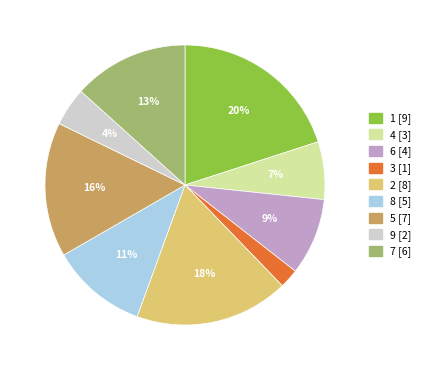

How many slices are in this pie chart?

9